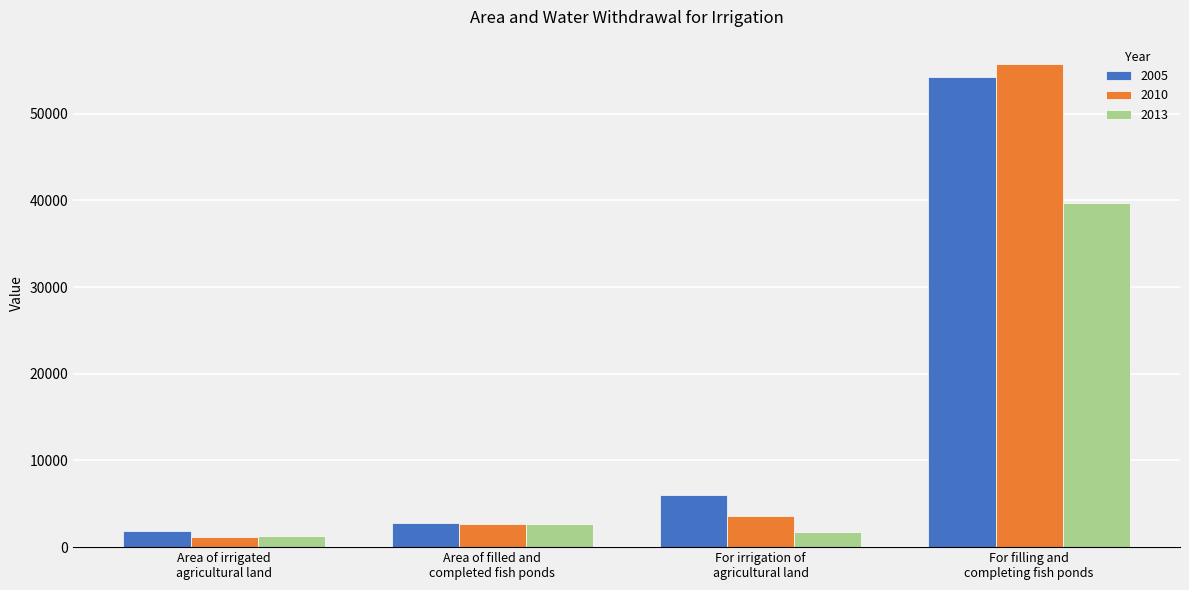

What is the smallest value displayed?

1193